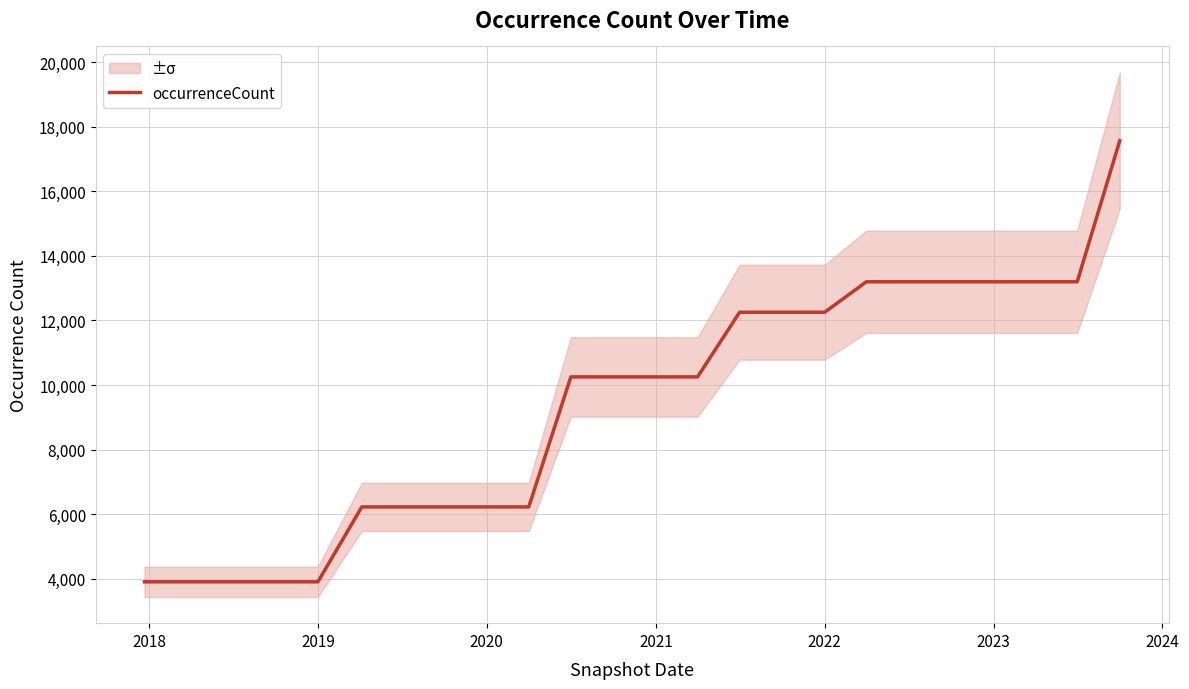

What is the smallest value displayed?

3906